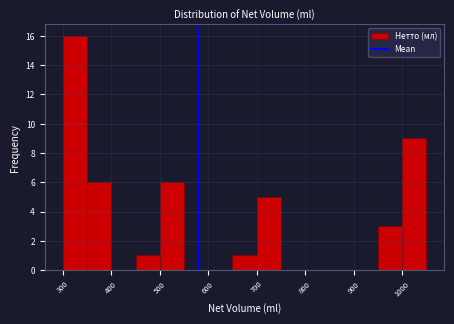

Reading left to right, list every bar in this chart as the range it spans on the x-axis followed by its height. The values are not printed on the chart, so give them approximately, as read against the axis.

300 to 350: 16
350 to 400: 6
400 to 450: 0
450 to 500: 1
500 to 550: 6
550 to 600: 0
600 to 650: 0
650 to 700: 1
700 to 750: 5
750 to 800: 0
800 to 850: 0
850 to 900: 0
900 to 950: 0
950 to 1000: 3
1000 to 1050: 9